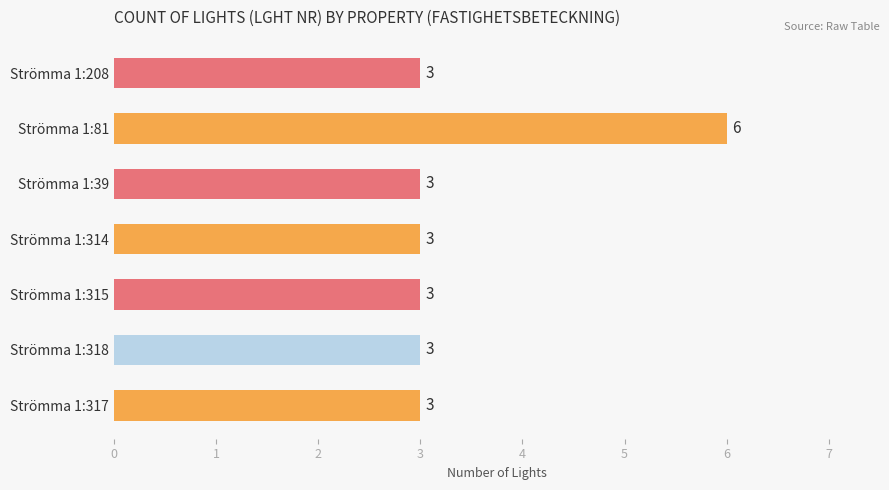

What is the change in value from Strömma 1:81 to Strömma 1:39?

-3